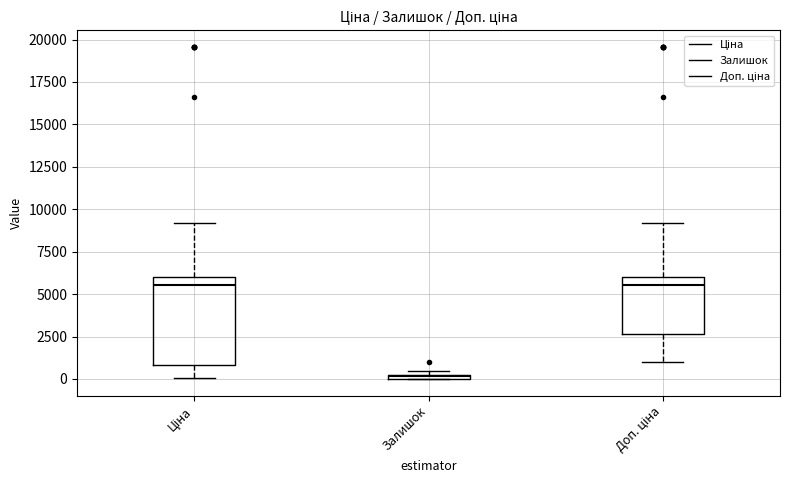

Comparing the boxes themselves (not the whiskers), which one is the tallest?

Ціна